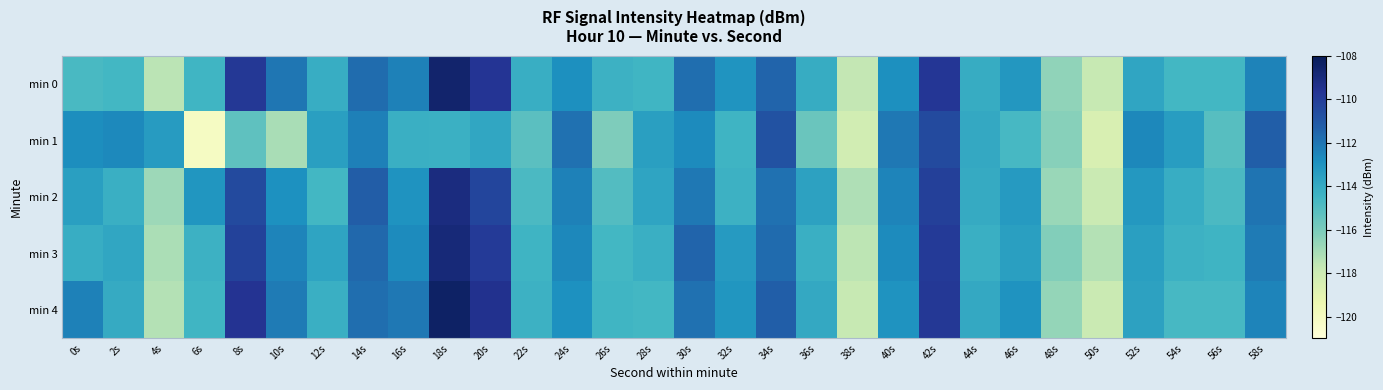

What is the difference between the highest and lowest values at 14s?

1.1